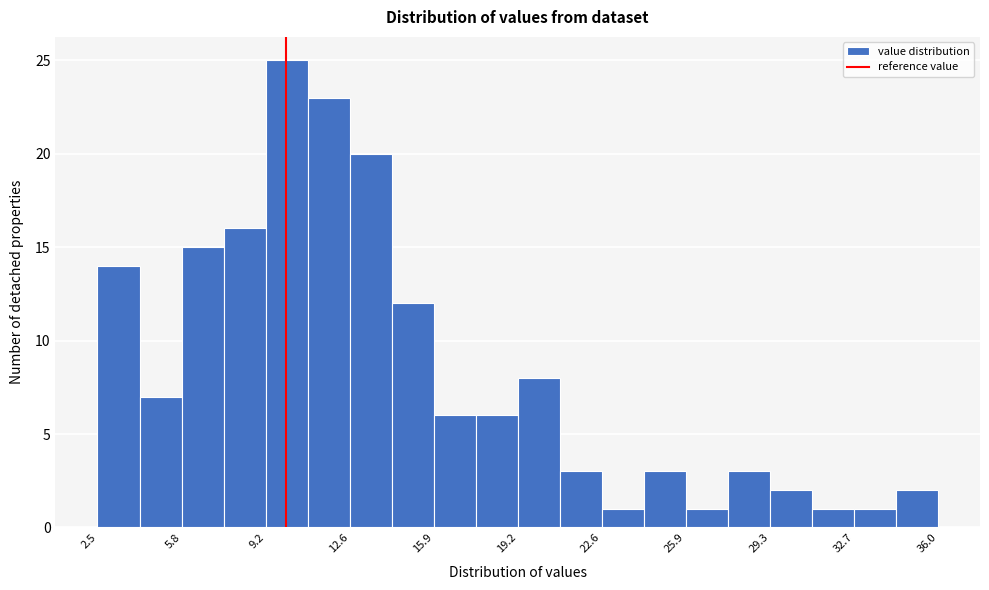

Read against the x-axis, roughly where is the centre of the tallest bar?

10.0